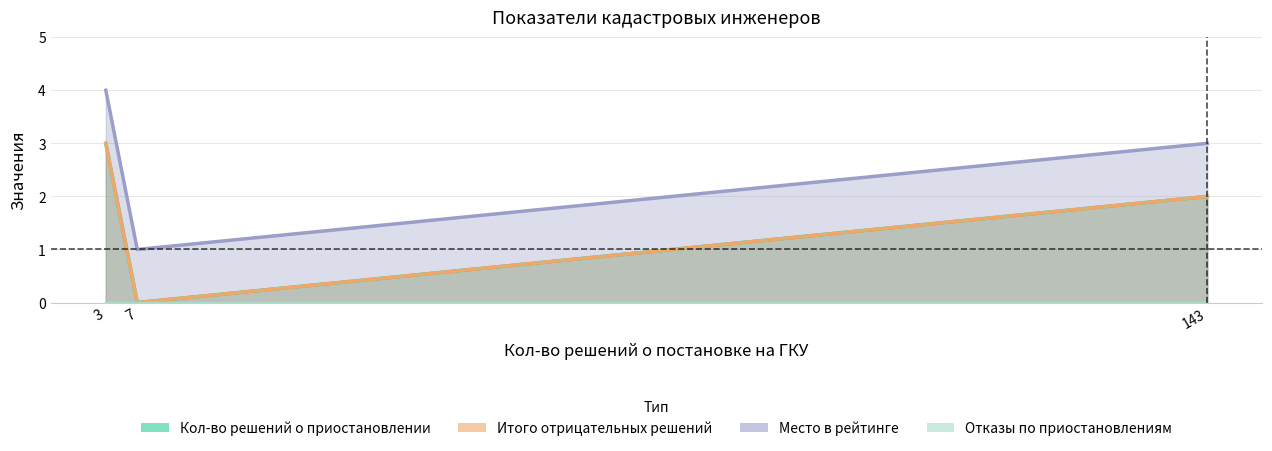

At which category is the sum across all series the highest?

3